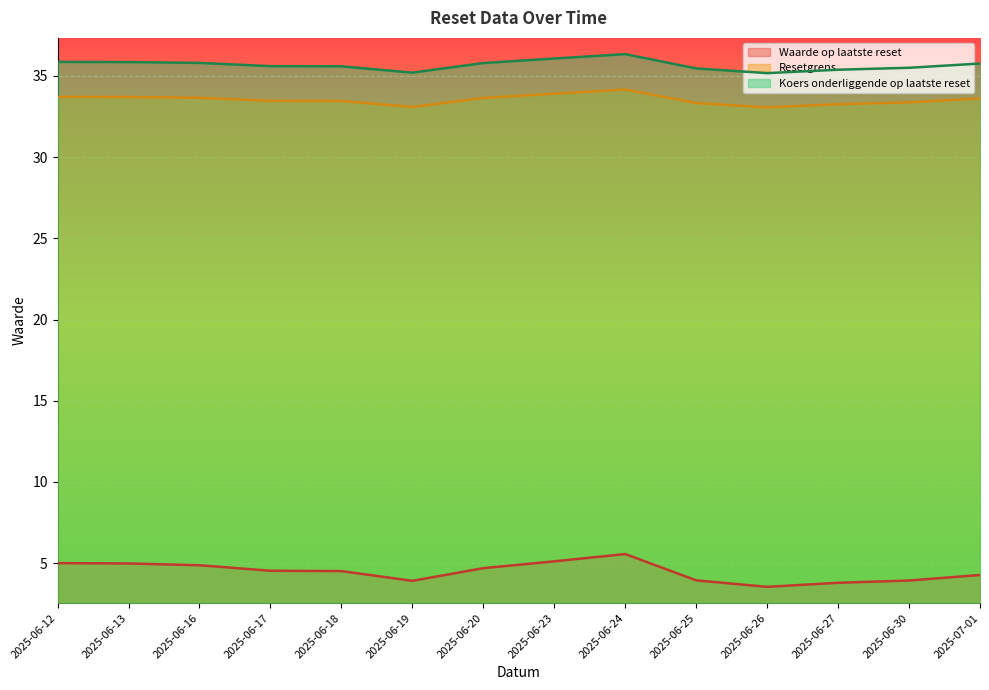

Reading left to right, extract all data points from this chart.

Waarde op laatste reset: 2025-06-12=5.0	2025-06-13=5.0	2025-06-16=4.9	2025-06-17=4.5	2025-06-18=4.5	2025-06-19=3.9	2025-06-20=4.7	2025-06-23=5.1	2025-06-24=5.6	2025-06-25=3.9	2025-06-26=3.5	2025-06-27=3.8	2025-06-30=3.9	2025-07-01=4.3
Resetgrens: 2025-06-12=33.7	2025-06-13=33.7	2025-06-16=33.7	2025-06-17=33.5	2025-06-18=33.5	2025-06-19=33.1	2025-06-20=33.6	2025-06-23=33.9	2025-06-24=34.2	2025-06-25=33.3	2025-06-26=33.1	2025-06-27=33.3	2025-06-30=33.4	2025-07-01=33.6
Koers onderliggende op laatste reset: 2025-06-12=35.9	2025-06-13=35.9	2025-06-16=35.8	2025-06-17=35.6	2025-06-18=35.6	2025-06-19=35.2	2025-06-20=35.8	2025-06-23=36.1	2025-06-24=36.3	2025-06-25=35.5	2025-06-26=35.2	2025-06-27=35.4	2025-06-30=35.5	2025-07-01=35.8